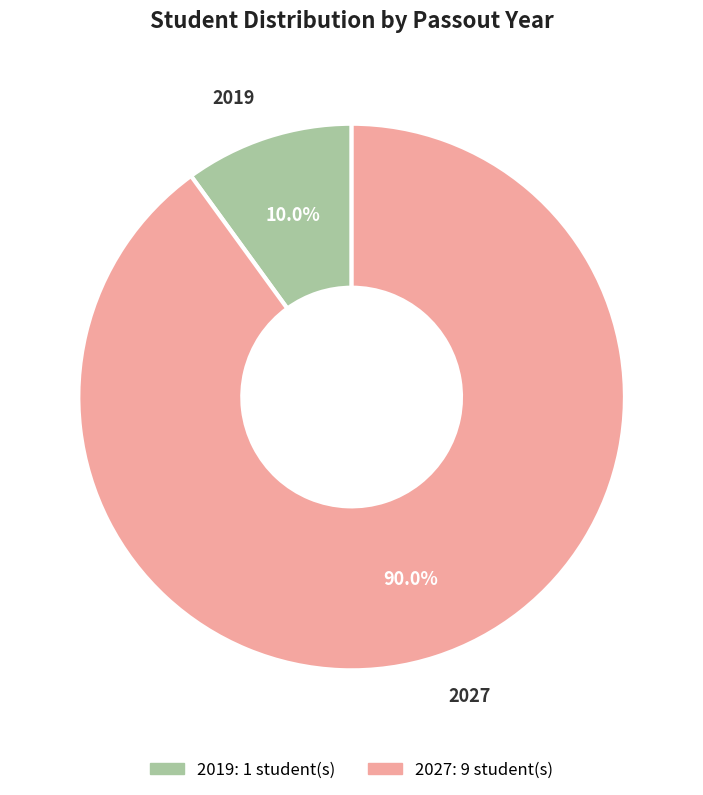

What is the ratio of the value at 2019 to the value at 2027?

0.1